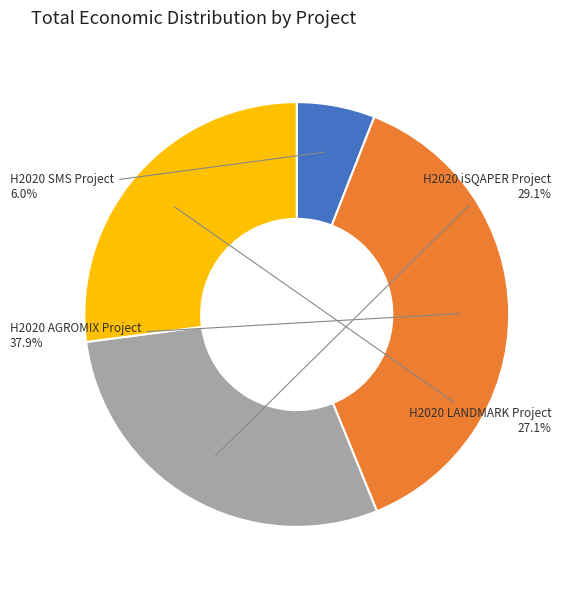

To the nearest percent, what is the average slice percentage?

25%